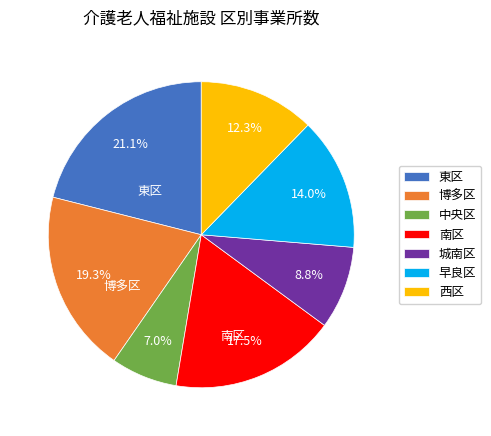

What is the ratio of the value at 西区 to the value at 博多区?

0.6